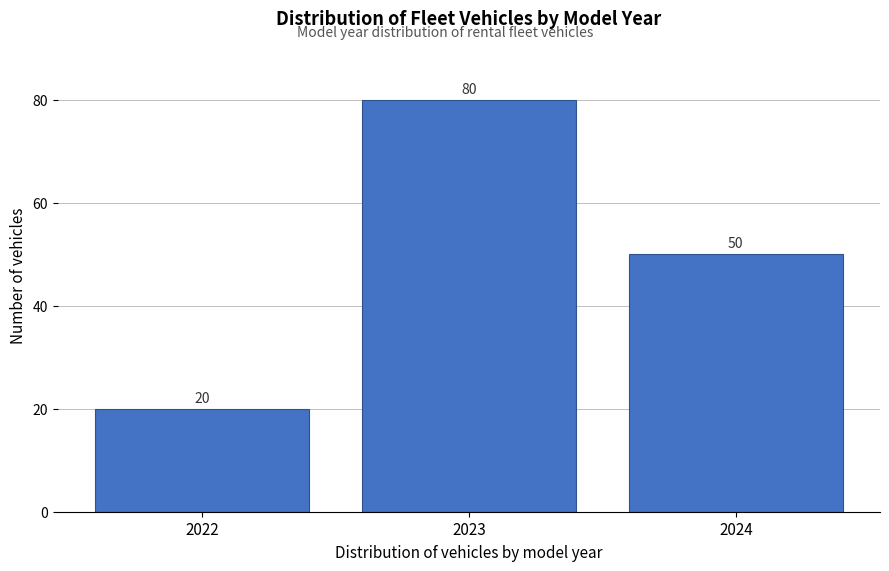

Over which range of the x-axis is the bar tallest?

2022.5 to 2023.5